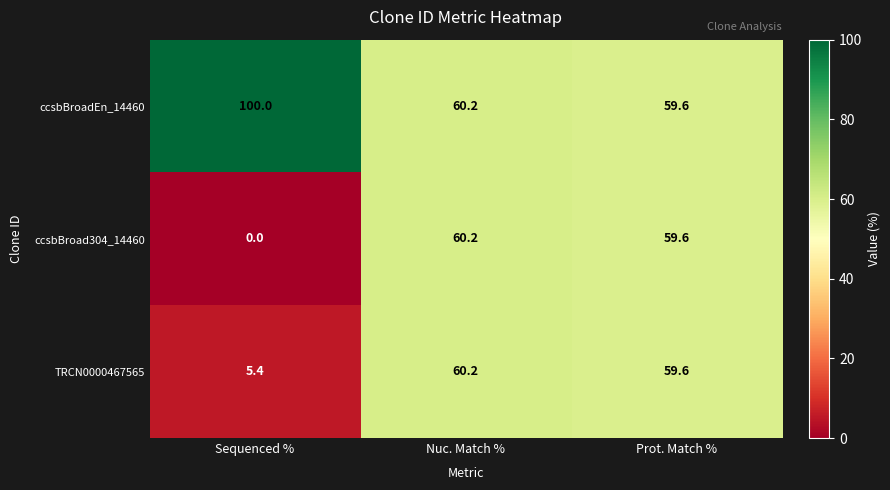

Rank the series at Sequenced % from lowest to highest value.

ccsbBroad304_14460, TRCN0000467565, ccsbBroadEn_14460